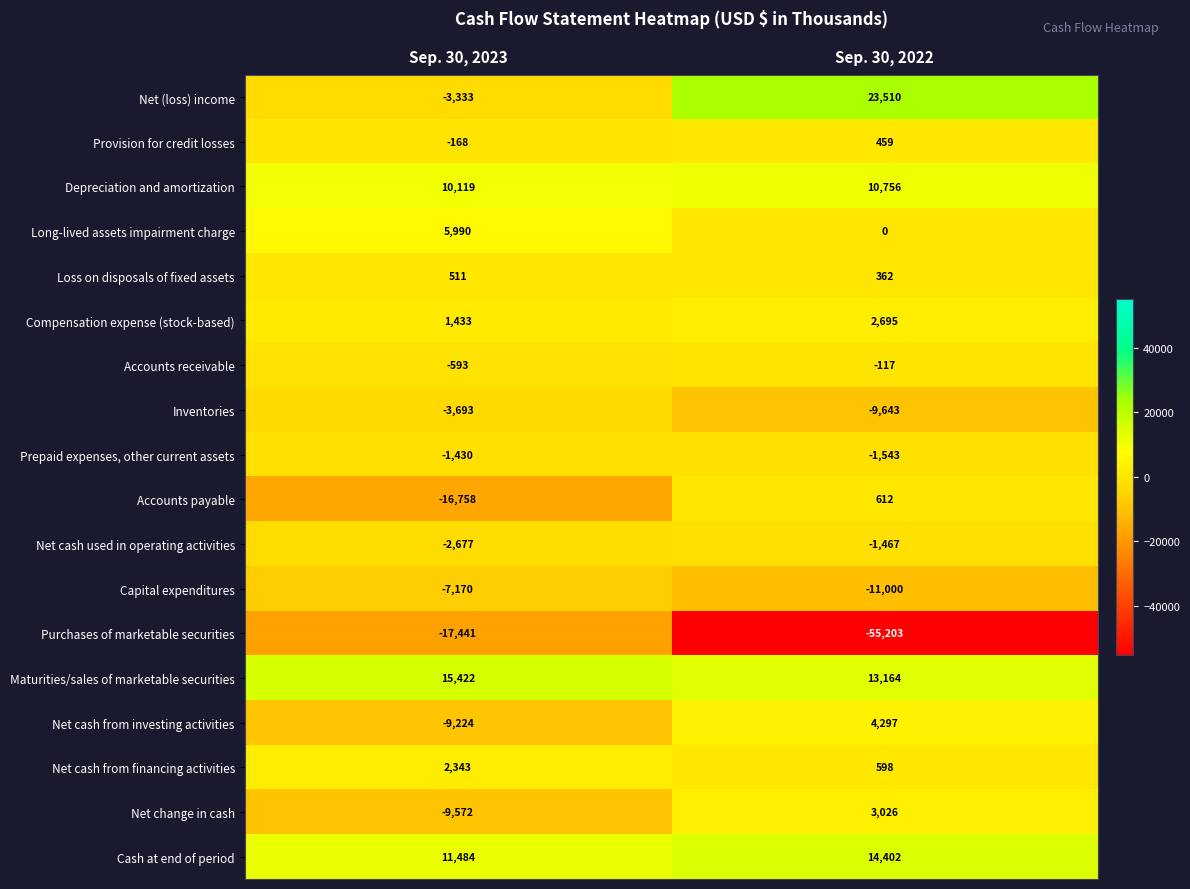

Which series has the largest range (max minus min)?

Purchases of marketable securities